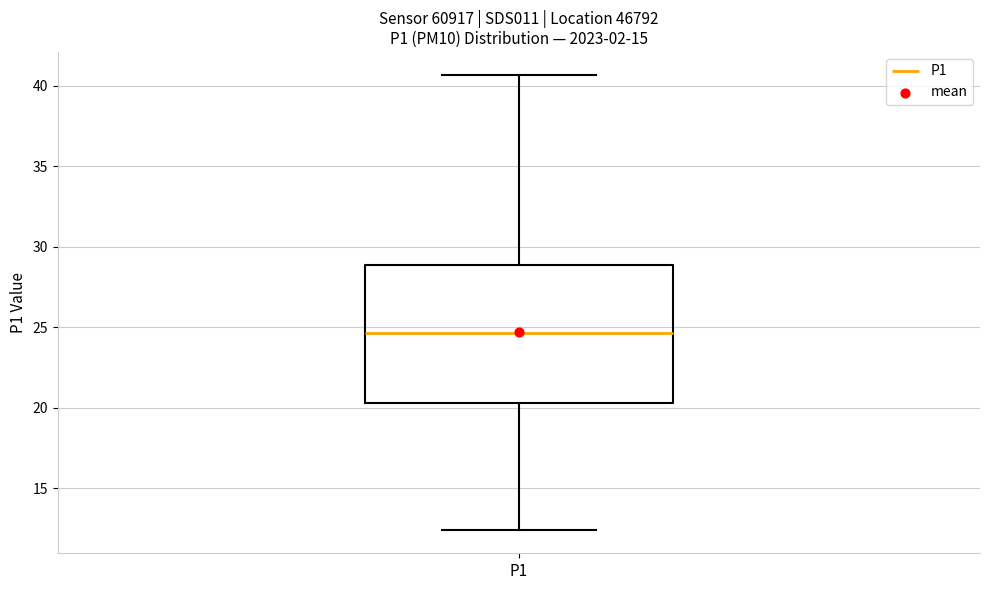

Read this box plot against the y-axis: the position of the median line, the range covered by the box, and the ends of both whiskers. The values are not printed on the chart, so give them approximately, as read against the axis.

median 24.5, box 20.5 to 29.0, whiskers 12.5 to 40.5